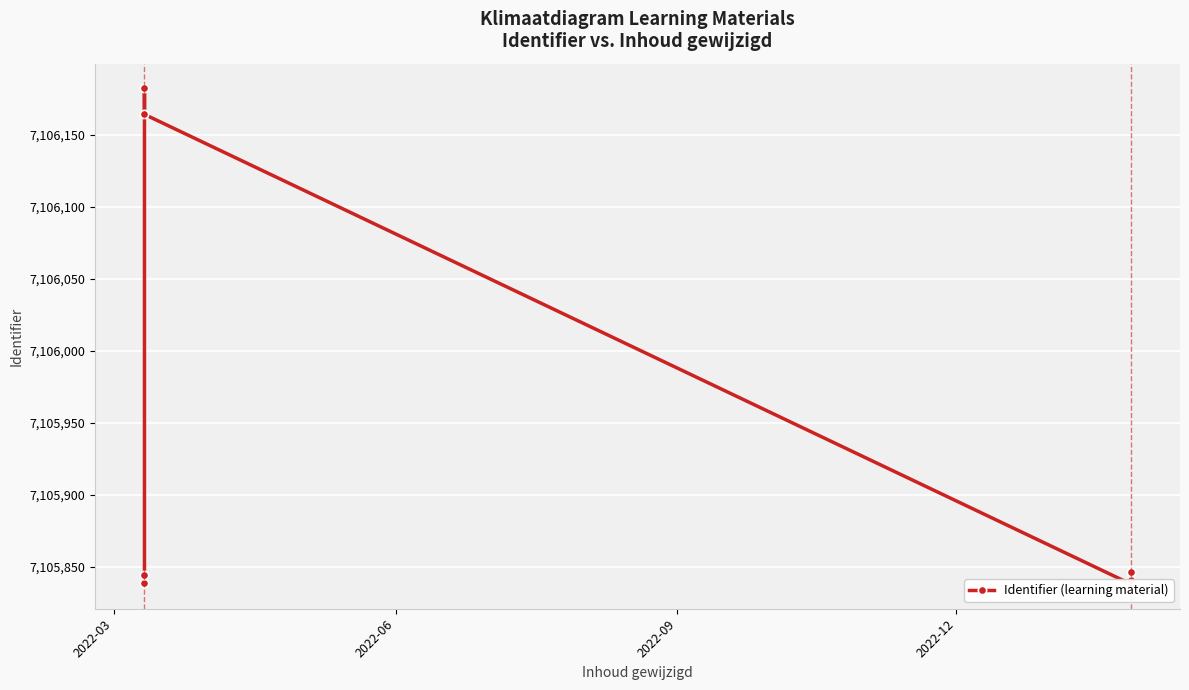

What is the maximum value shown in the chart?

7106182